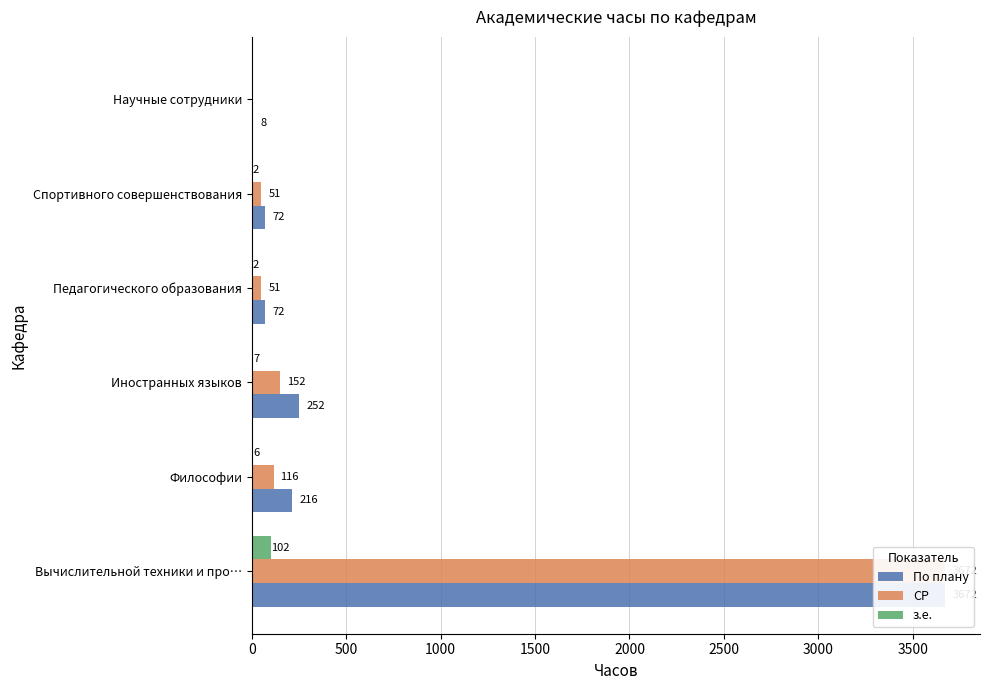

The По плану series shows 6401 at Вычислительной техники и про…. True or false?

False